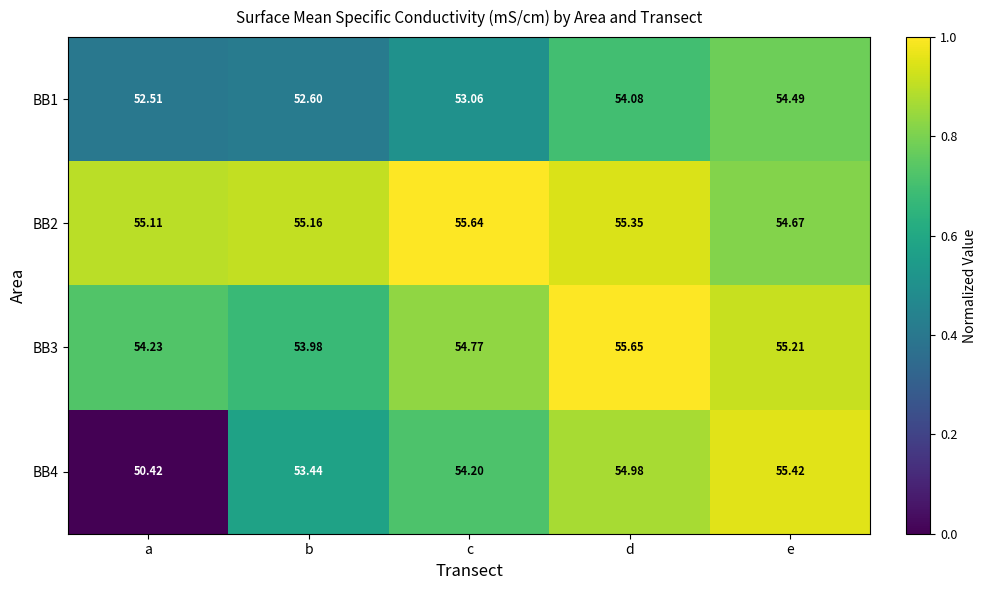

Which category has the lowest value in the BB2 series?

e